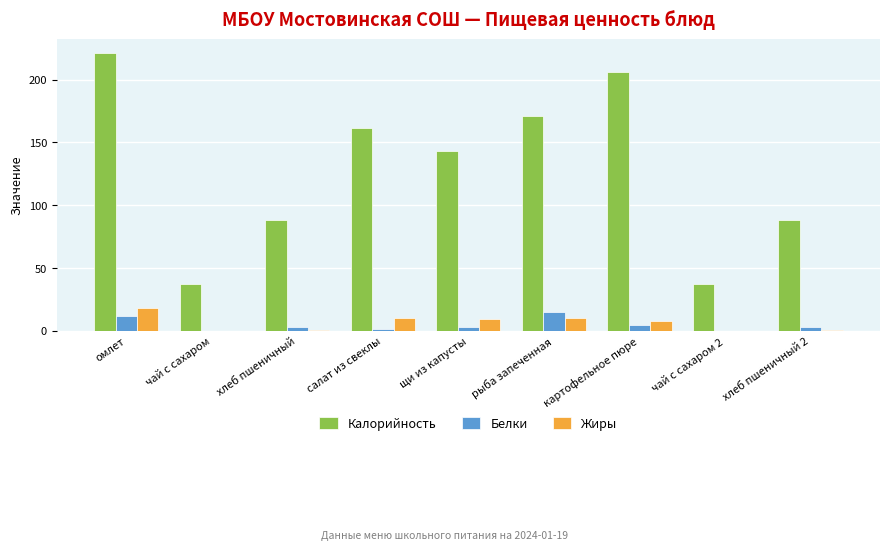

What is the sum of all Белки values?

42.1